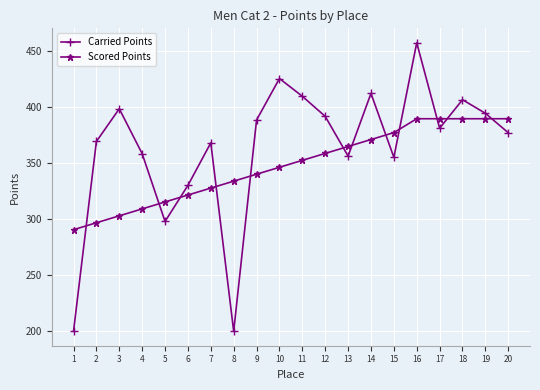

What are all the series names shown in the legend?

Carried Points, Scored Points